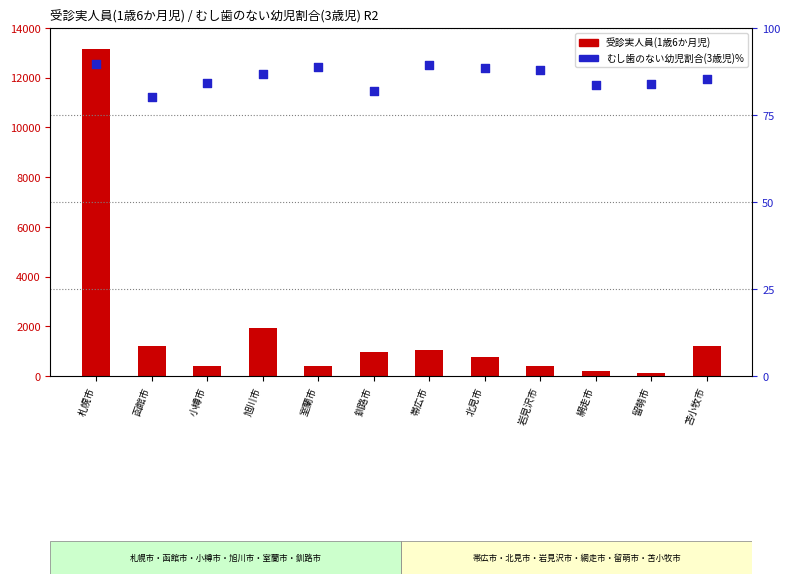

At which category is the sum across all series the highest?

札幌市